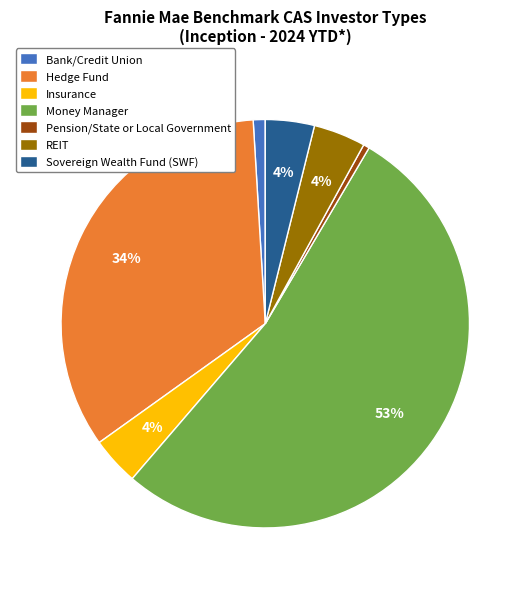

Does any single category account for the majority?

Yes